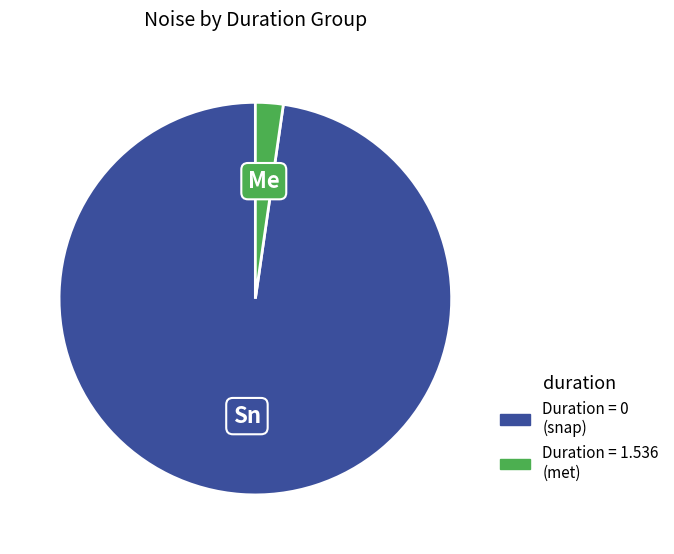

Is there a majority slice in this chart?

Yes